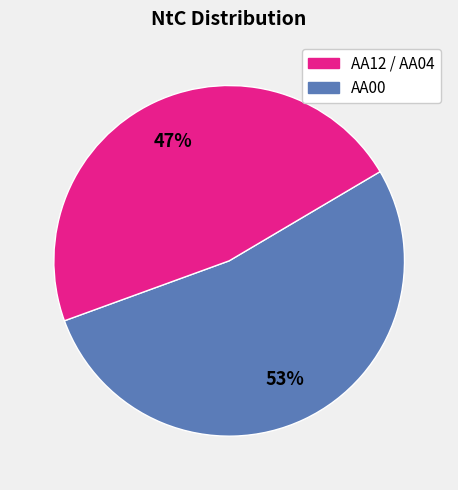

To the nearest percent, what is the difference between the largest and smallest slice percentages?

6%